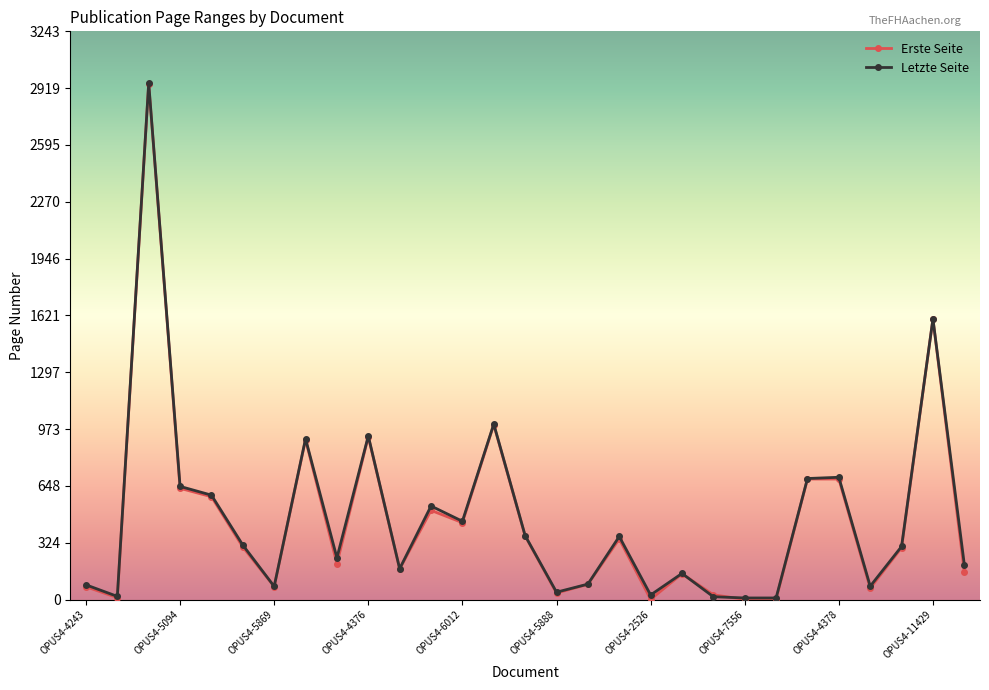

What is the highest value of the Erste Seite series?

2944